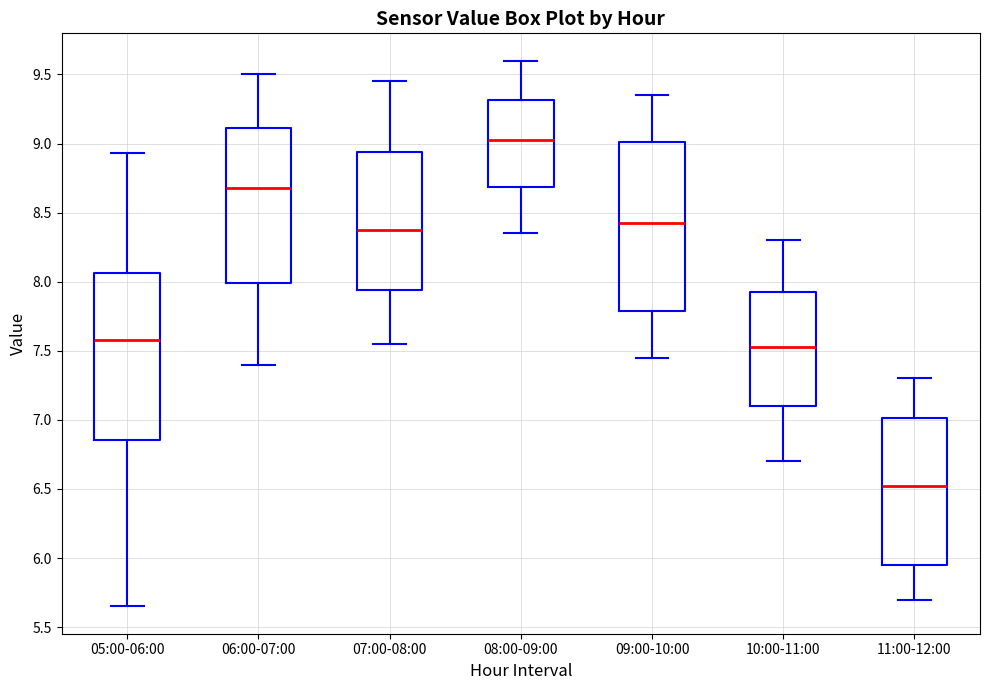

Which box's median line is the highest?

08:00-09:00